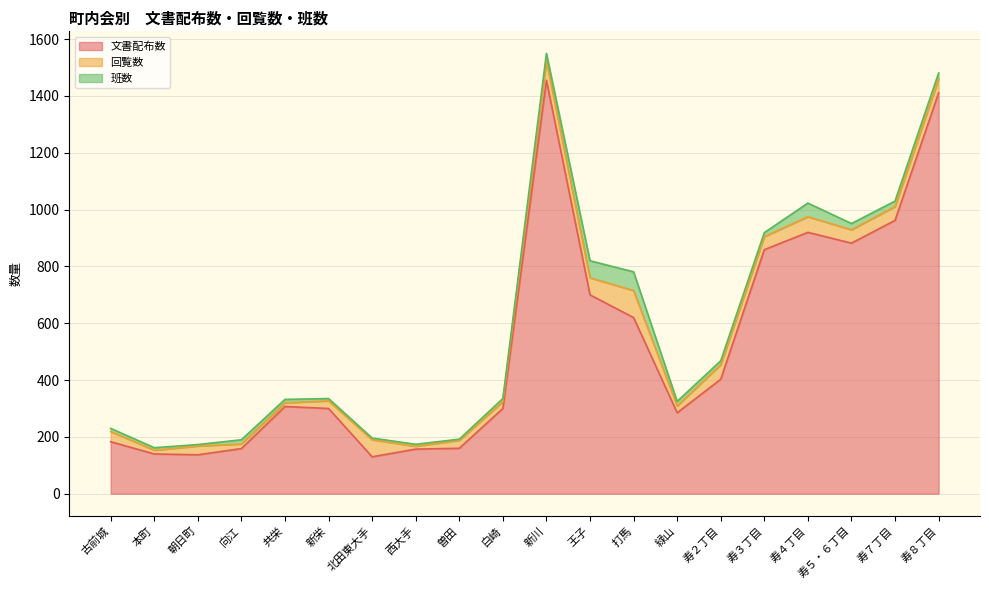

What is the difference between the maximum and minimum values in the 文書配布数 series?

1325